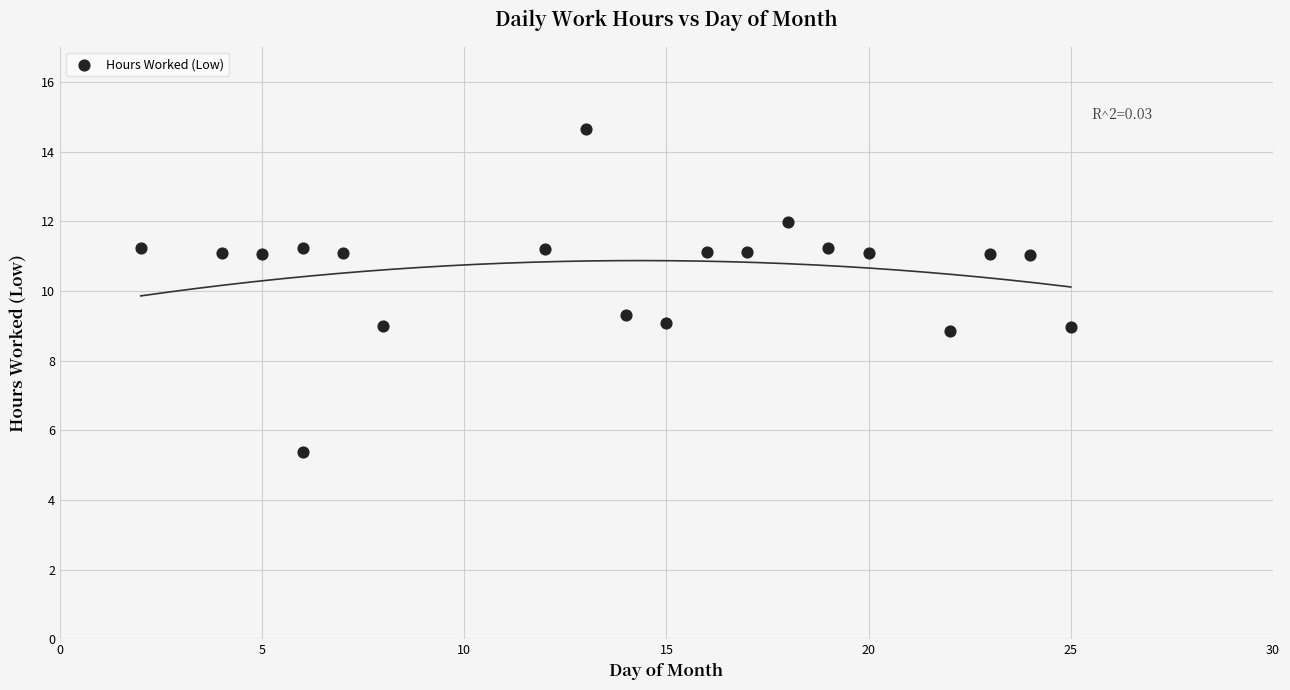

What is the range of Y values (max minus min)?

9.3